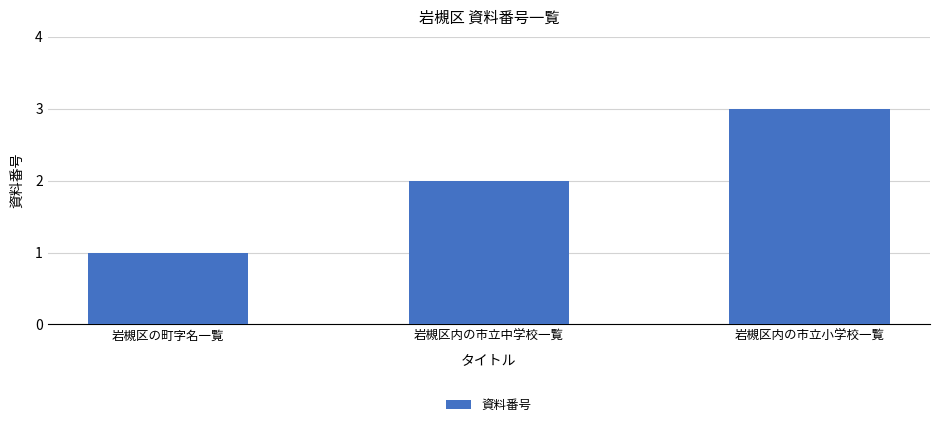

How many categories are shown in the chart?

3